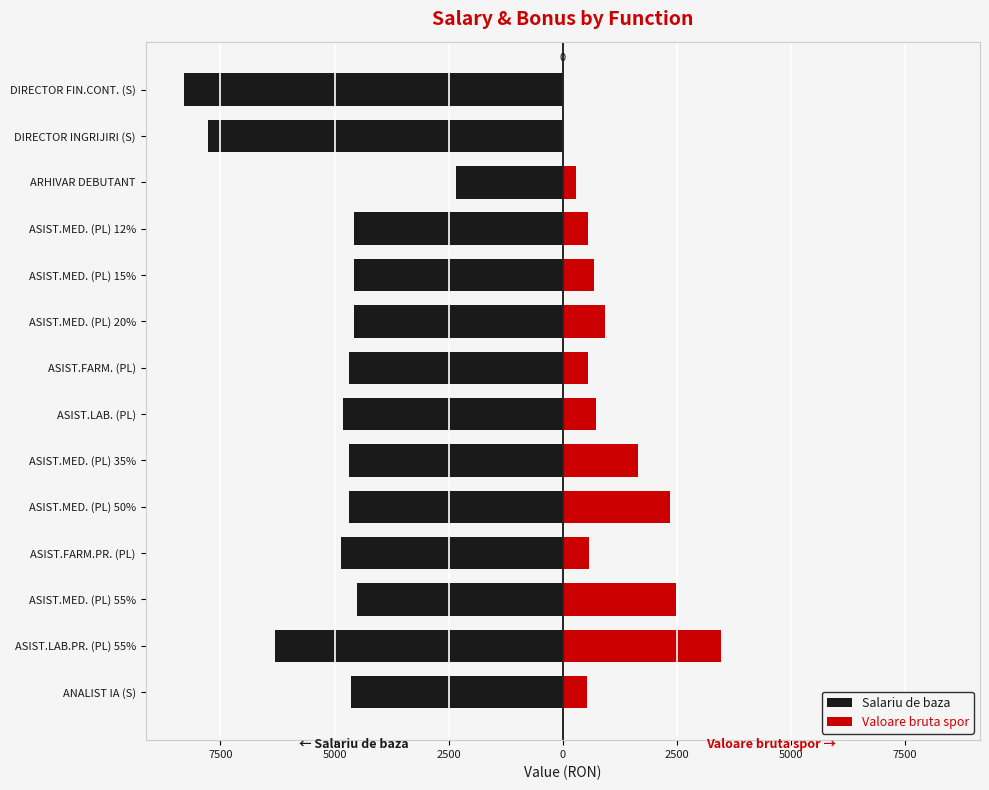

At ARHIVAR DEBUTANT, list the series in order from largest to smallest.

Valoare bruta spor, Salariu de baza